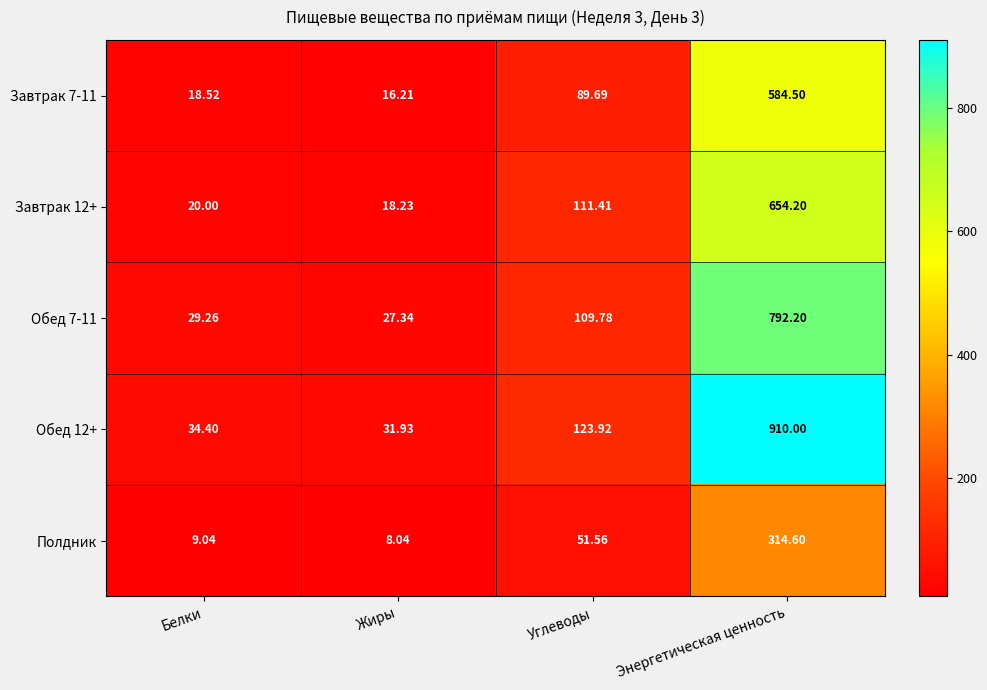

What is the minimum value shown in the chart?

8.0